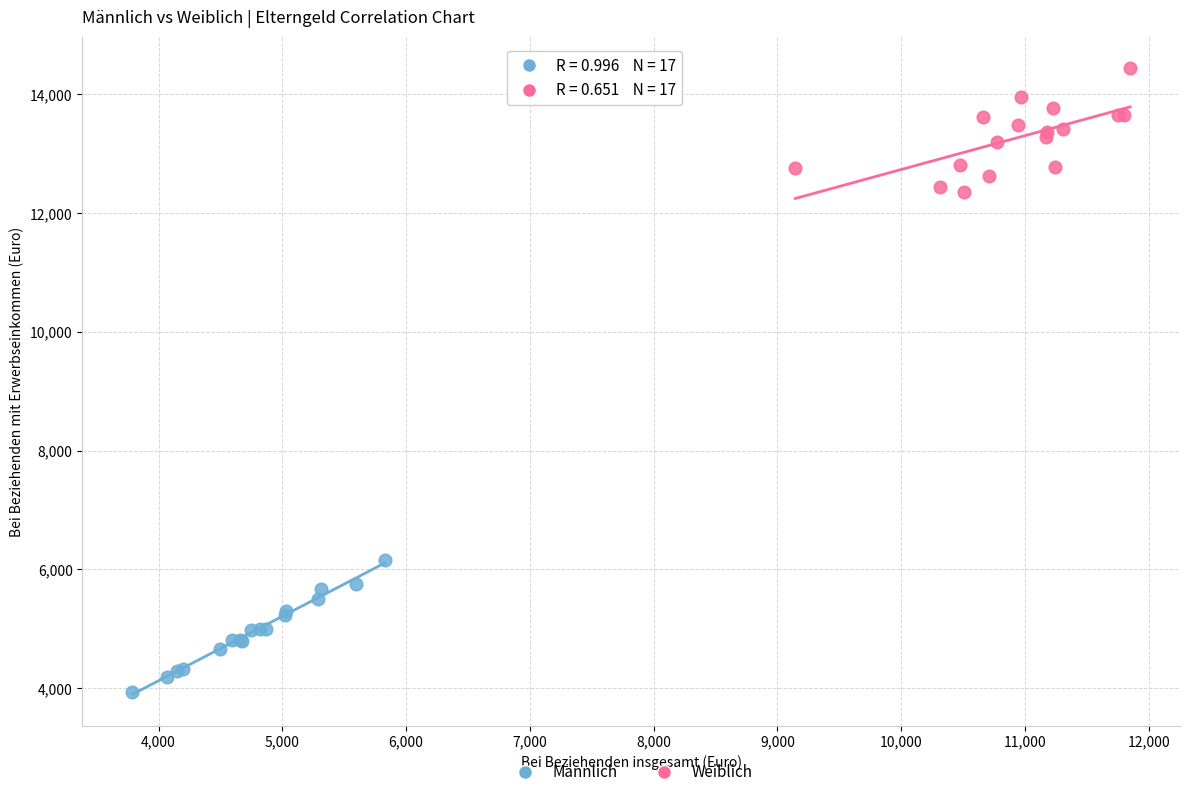

Which series reaches the minimum Y coordinate?

Männlich